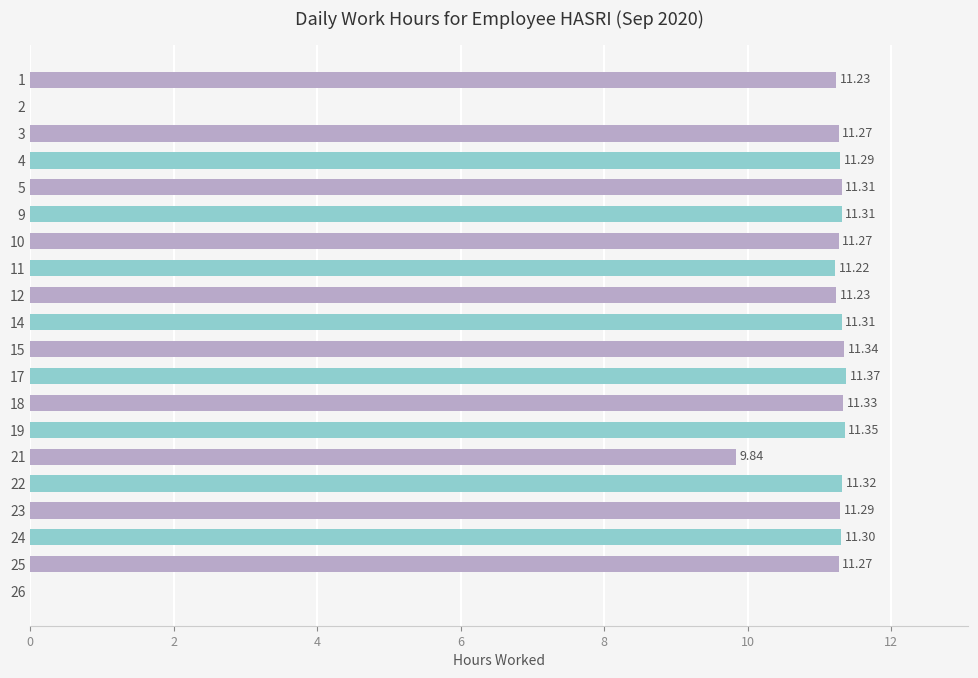

Between 26 and 12, which is larger?

12